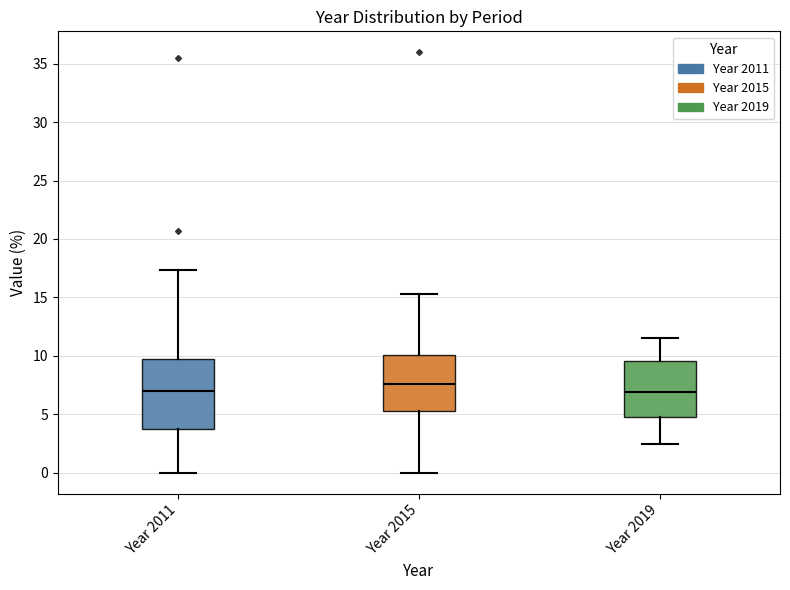

Reading left to right, read every box against the y-axis: the position of its median line, the range the box covers, and the ends of its whiskers. The values are not printed on the chart, so give them approximately, as read against the axis.

Year 2011: median 7.0, box 3.5 to 9.5, whiskers 0.0 to 17.5
Year 2015: median 7.5, box 5.0 to 10.0, whiskers 0.0 to 15.5
Year 2019: median 7.0, box 5.0 to 9.5, whiskers 2.5 to 11.5